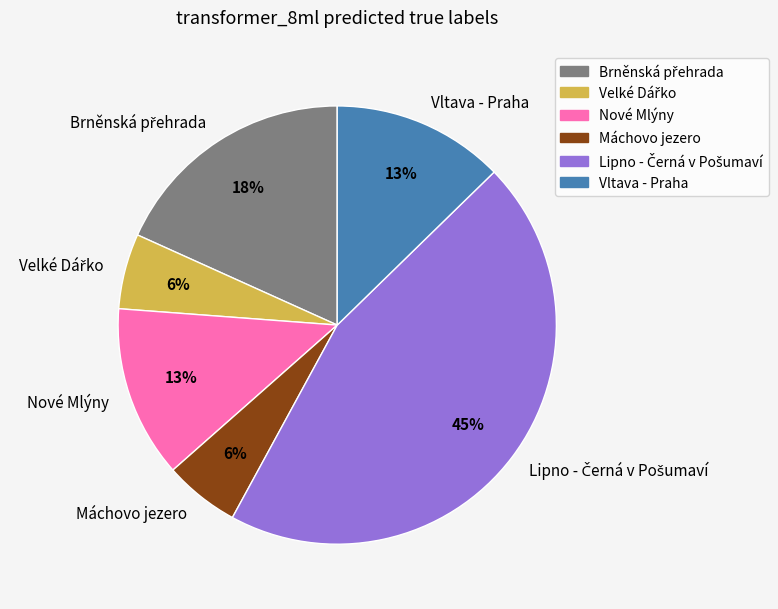

Does any single category account for the majority?

No